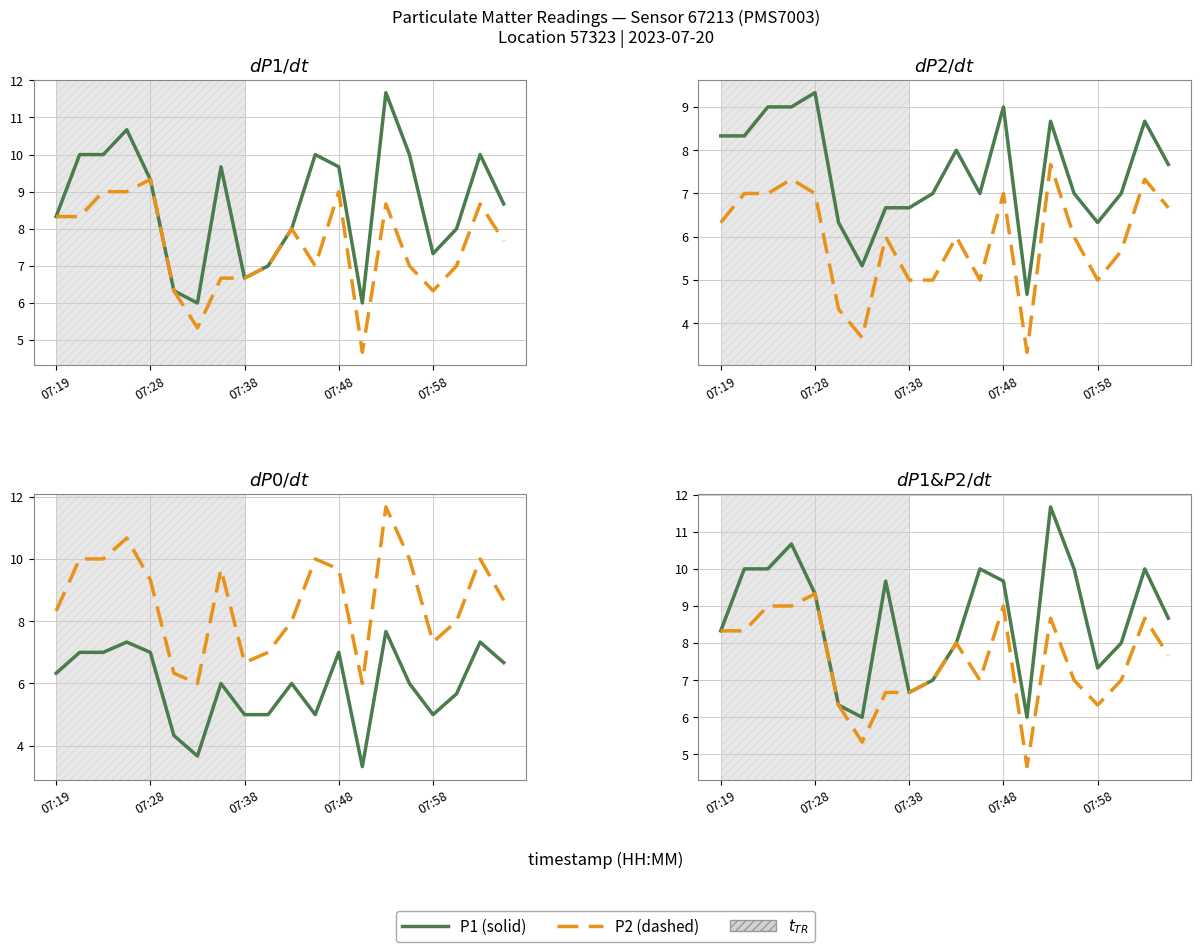

True or false: P0 and P2 intersect in this chart.

False